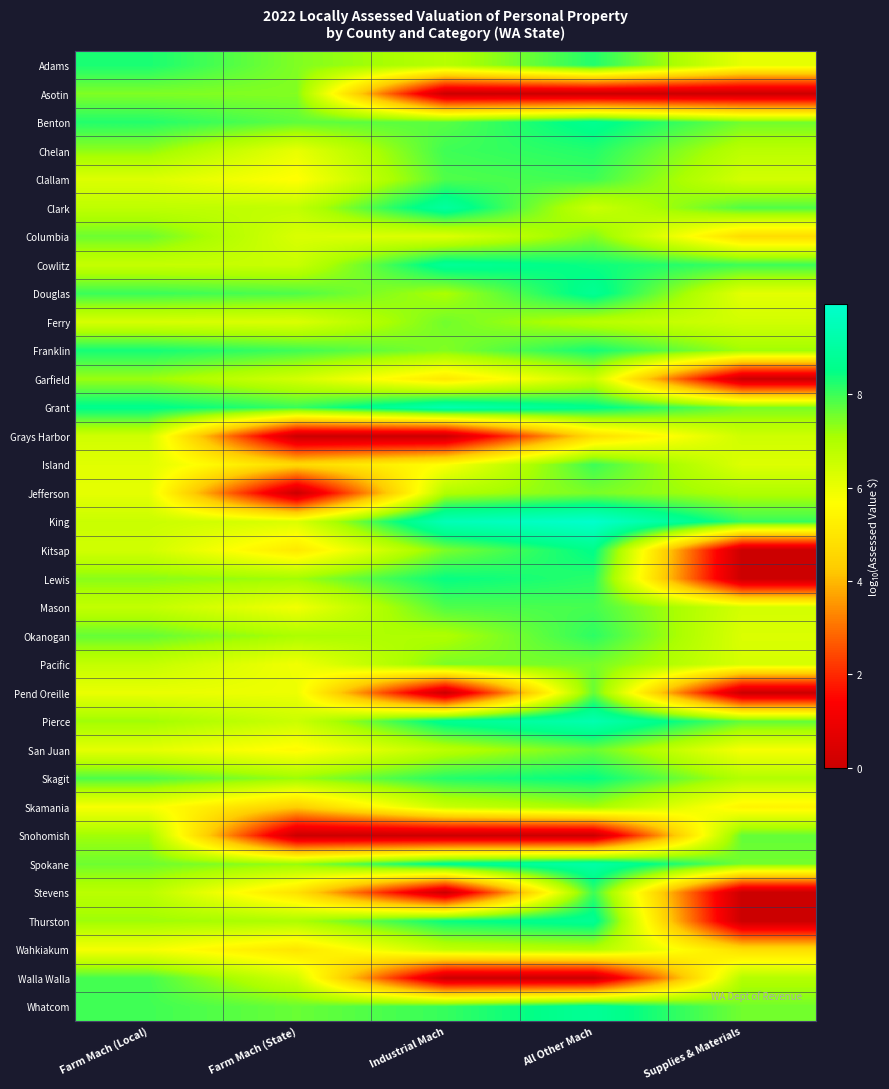

Reading right to left, list all the values displayed in this chart.

Adams: Supplies & Materials=6.1	All Other Mach=8.2	Industrial Mach=6.9	Farm Mach (State)=7.4	Farm Mach (Local)=8.3
Asotin: Supplies & Materials=0.0	All Other Mach=0.0	Industrial Mach=0.0	Farm Mach (State)=7.4	Farm Mach (Local)=7.4
Benton: Supplies & Materials=7.6	All Other Mach=8.7	Industrial Mach=7.8	Farm Mach (State)=7.7	Farm Mach (Local)=8.2
Chelan: Supplies & Materials=6.8	All Other Mach=8.2	Industrial Mach=8.0	Farm Mach (State)=6.0	Farm Mach (Local)=7.3
Clallam: Supplies & Materials=6.4	All Other Mach=8.0	Industrial Mach=7.8	Farm Mach (State)=5.6	Farm Mach (Local)=6.3
Clark: Supplies & Materials=7.8	All Other Mach=6.5	Industrial Mach=9.0	Farm Mach (State)=6.7	Farm Mach (Local)=6.7
Columbia: Supplies & Materials=4.7	All Other Mach=7.4	Industrial Mach=6.2	Farm Mach (State)=6.3	Farm Mach (Local)=7.6
Cowlitz: Supplies & Materials=8.0	All Other Mach=8.4	Industrial Mach=8.8	Farm Mach (State)=6.6	Farm Mach (Local)=6.6
Douglas: Supplies & Materials=6.1	All Other Mach=8.7	Industrial Mach=7.1	Farm Mach (State)=7.9	Farm Mach (Local)=8.0
Ferry: Supplies & Materials=6.4	All Other Mach=6.8	Industrial Mach=7.6	Farm Mach (State)=6.3	Farm Mach (Local)=6.3
Franklin: Supplies & Materials=7.2	All Other Mach=8.4	Industrial Mach=7.4	Farm Mach (State)=8.0	Farm Mach (Local)=8.3
Garfield: Supplies & Materials=0.0	All Other Mach=6.6	Industrial Mach=5.0	Farm Mach (State)=6.4	Farm Mach (Local)=7.2
Grant: Supplies & Materials=7.5	All Other Mach=8.6	Industrial Mach=9.3	Farm Mach (State)=8.0	Farm Mach (Local)=8.6
Grays Harbor: Supplies & Materials=6.5	All Other Mach=4.8	Industrial Mach=0.0	Farm Mach (State)=0.0	Farm Mach (Local)=6.5
Island: Supplies & Materials=6.2	All Other Mach=8.0	Industrial Mach=5.7	Farm Mach (State)=4.6	Farm Mach (Local)=6.2
Jefferson: Supplies & Materials=7.0	All Other Mach=7.5	Industrial Mach=7.0	Farm Mach (State)=0.0	Farm Mach (Local)=6.1
King: Supplies & Materials=8.1	All Other Mach=9.9	Industrial Mach=9.5	Farm Mach (State)=6.3	Farm Mach (Local)=6.6
Kitsap: Supplies & Materials=0.0	All Other Mach=8.5	Industrial Mach=7.5	Farm Mach (State)=5.1	Farm Mach (Local)=6.4
Lewis: Supplies & Materials=0.0	All Other Mach=8.2	Industrial Mach=8.5	Farm Mach (State)=7.2	Farm Mach (Local)=7.4
Mason: Supplies & Materials=6.4	All Other Mach=7.9	Industrial Mach=7.8	Farm Mach (State)=5.9	Farm Mach (Local)=6.7
Okanogan: Supplies & Materials=6.3	All Other Mach=8.1	Industrial Mach=7.0	Farm Mach (State)=7.1	Farm Mach (Local)=7.7
Pacific: Supplies & Materials=6.3	All Other Mach=7.5	Industrial Mach=7.5	Farm Mach (State)=5.9	Farm Mach (Local)=6.7
Pend Oreille: Supplies & Materials=0.0	All Other Mach=7.7	Industrial Mach=0.0	Farm Mach (State)=6.0	Farm Mach (Local)=6.0
Pierce: Supplies & Materials=7.7	All Other Mach=9.3	Industrial Mach=8.7	Farm Mach (State)=6.5	Farm Mach (Local)=7.2
San Juan: Supplies & Materials=5.8	All Other Mach=7.6	Industrial Mach=6.8	Farm Mach (State)=5.5	Farm Mach (Local)=6.1
Skagit: Supplies & Materials=6.9	All Other Mach=8.5	Industrial Mach=8.2	Farm Mach (State)=7.2	Farm Mach (Local)=7.9
Skamania: Supplies & Materials=5.4	All Other Mach=7.1	Industrial Mach=6.6	Farm Mach (State)=4.3	Farm Mach (Local)=5.8
Snohomish: Supplies & Materials=7.7	All Other Mach=0.0	Industrial Mach=0.0	Farm Mach (State)=0.0	Farm Mach (Local)=7.2
Spokane: Supplies & Materials=7.5	All Other Mach=9.1	Industrial Mach=8.7	Farm Mach (State)=7.3	Farm Mach (Local)=7.6
Stevens: Supplies & Materials=0.0	All Other Mach=8.0	Industrial Mach=0.0	Farm Mach (State)=4.9	Farm Mach (Local)=6.8
Thurston: Supplies & Materials=0.0	All Other Mach=8.8	Industrial Mach=8.5	Farm Mach (State)=7.0	Farm Mach (Local)=7.2
Wahkiakum: Supplies & Materials=4.8	All Other Mach=6.9	Industrial Mach=6.7	Farm Mach (State)=5.0	Farm Mach (Local)=5.8
Walla Walla: Supplies & Materials=6.9	All Other Mach=0.0	Industrial Mach=0.0	Farm Mach (State)=6.4	Farm Mach (Local)=7.9
Whatcom: Supplies & Materials=7.6	All Other Mach=8.8	Industrial Mach=8.1	Farm Mach (State)=7.6	Farm Mach (Local)=8.0